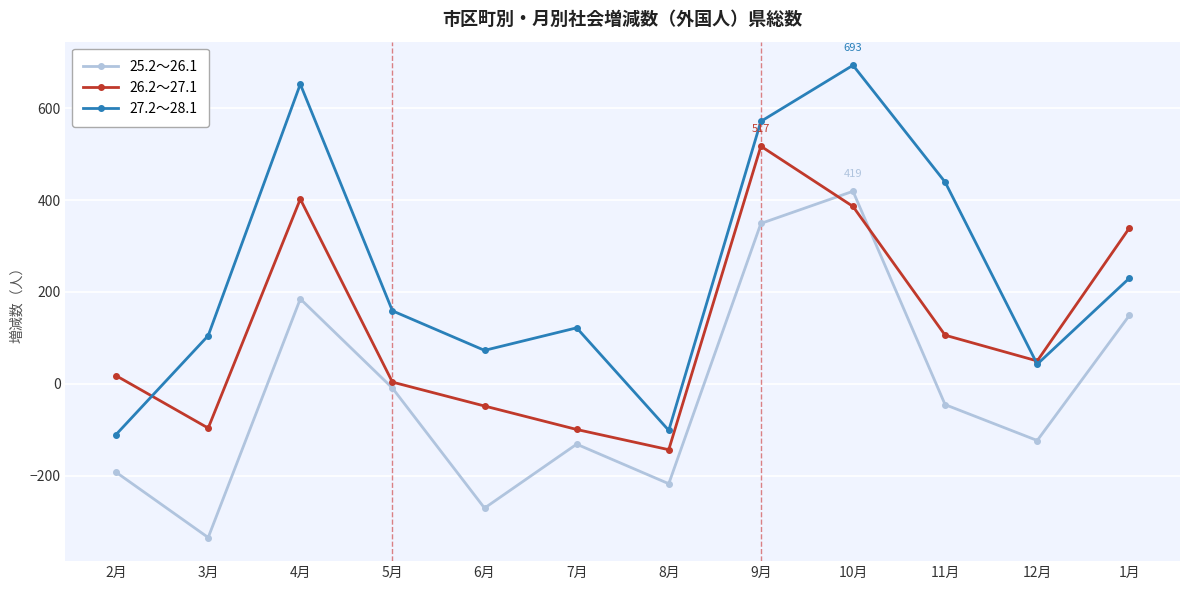

True or false: 27.2～28.1 and 25.2～26.1 intersect in this chart.

False